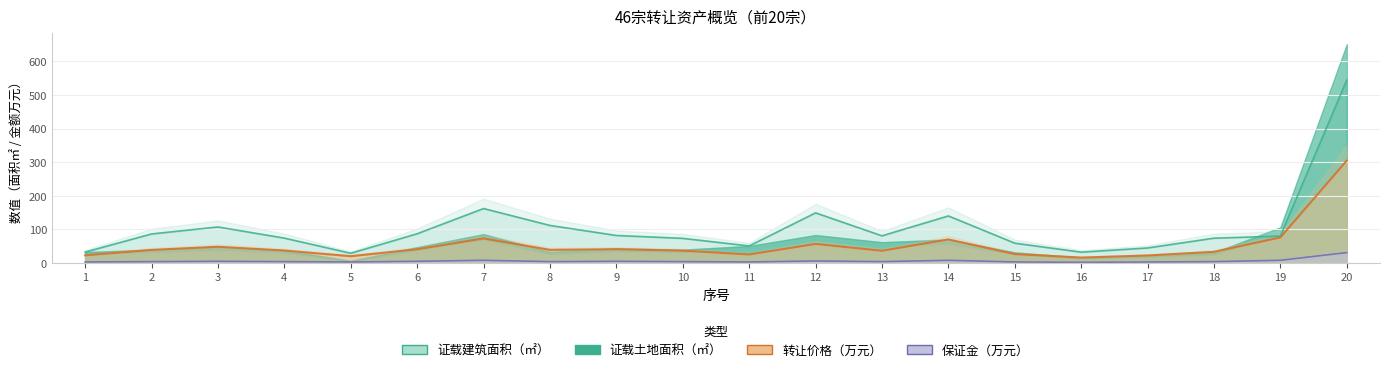

What is the average value of the 转让价格万元 series?

5.8